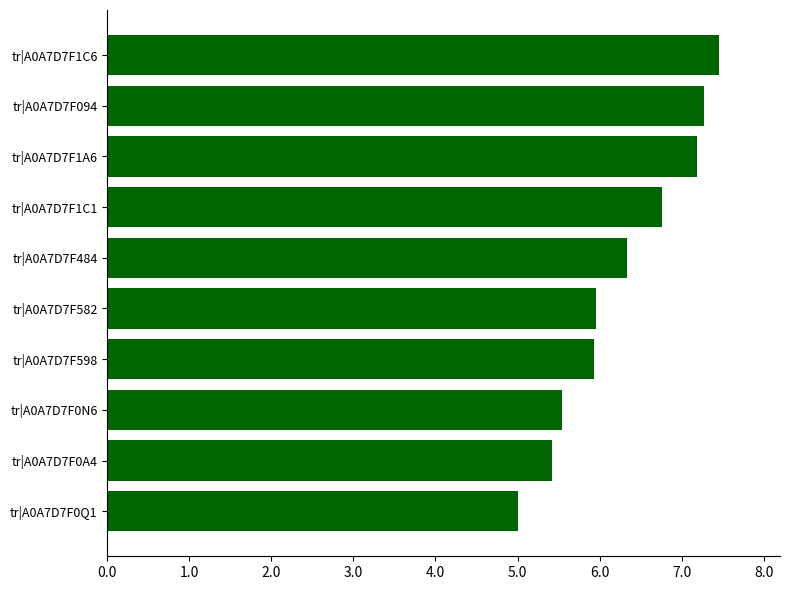

What is the maximum value shown in the chart?

7.5